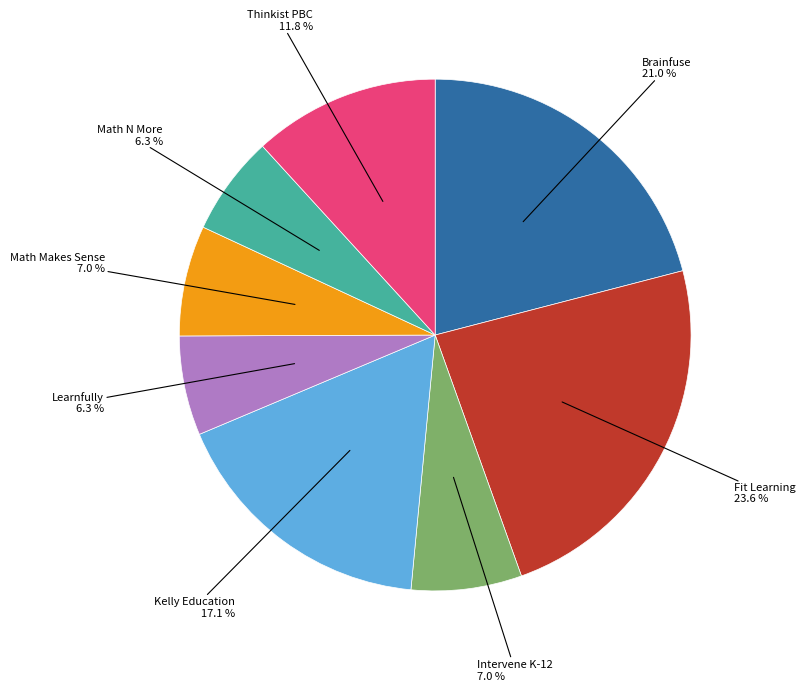

Is there any slice that represents more than half of the pie?

No